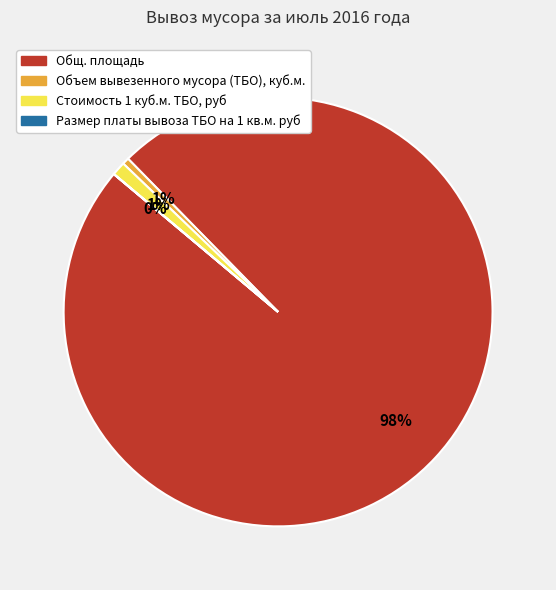

Do Объем вывезенного мусора (ТБО), куб.м. and Стоимость 1 куб.м. ТБО, руб together represent more than half of the pie?

No